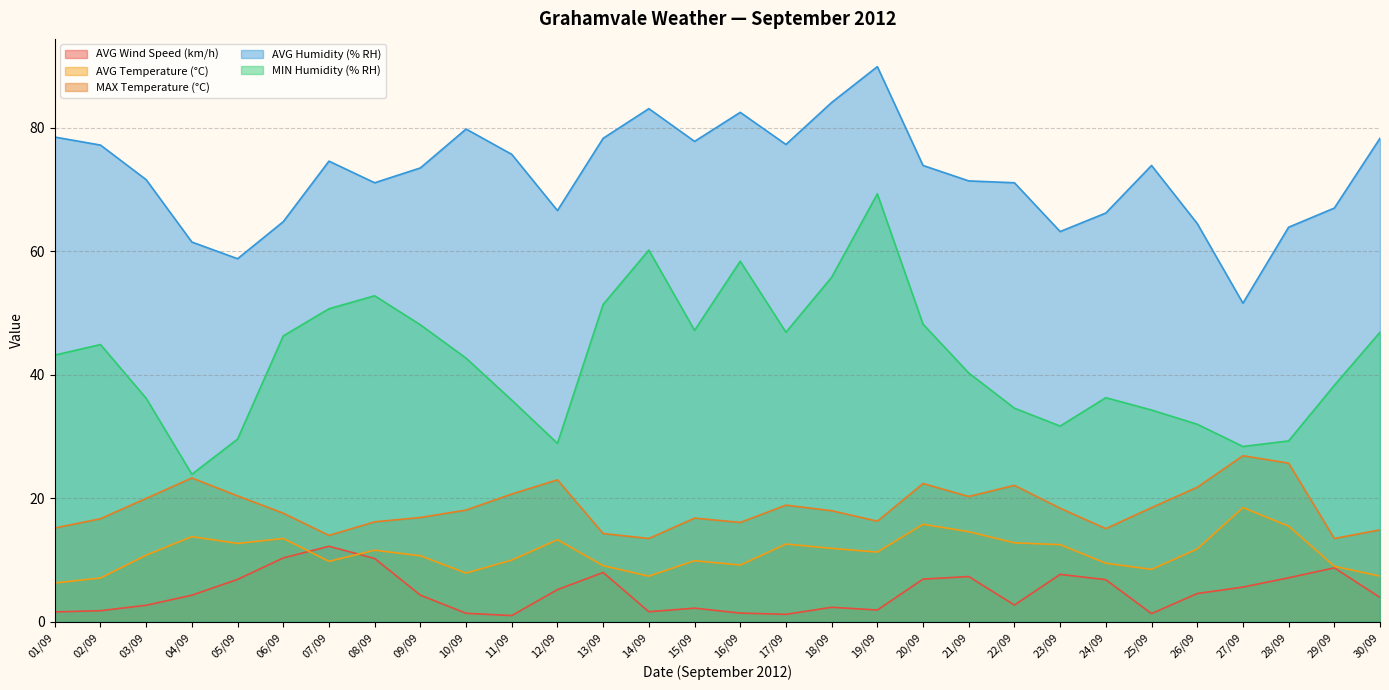

Reading left to right, list all the values displayed in this chart.

AVG Wind Speed (km/h): 01/09=1.6	02/09=1.8	03/09=2.7	04/09=4.3	05/09=6.9	06/09=10.3	07/09=12.2	08/09=10.3	09/09=4.3	10/09=1.4	11/09=1.0	12/09=5.2	13/09=8.0	14/09=1.6	15/09=2.2	16/09=1.4	17/09=1.2	18/09=2.4	19/09=1.9	20/09=6.9	21/09=7.3	22/09=2.7	23/09=7.7	24/09=6.8	25/09=1.3	26/09=4.6	27/09=5.6	28/09=7.1	29/09=8.8	30/09=4.0
AVG Temperature (°C): 01/09=6.3	02/09=7.1	03/09=10.8	04/09=13.8	05/09=12.7	06/09=13.5	07/09=9.8	08/09=11.6	09/09=10.7	10/09=7.9	11/09=10.0	12/09=13.3	13/09=9.1	14/09=7.4	15/09=9.9	16/09=9.2	17/09=12.6	18/09=11.9	19/09=11.3	20/09=15.8	21/09=14.6	22/09=12.8	23/09=12.5	24/09=9.5	25/09=8.5	26/09=11.8	27/09=18.5	28/09=15.5	29/09=9.0	30/09=7.4
MAX Temperature (°C): 01/09=15.2	02/09=16.7	03/09=20.0	04/09=23.3	05/09=20.4	06/09=17.6	07/09=14.0	08/09=16.2	09/09=16.9	10/09=18.1	11/09=20.7	12/09=23.0	13/09=14.3	14/09=13.5	15/09=16.8	16/09=16.1	17/09=18.9	18/09=18.0	19/09=16.3	20/09=22.4	21/09=20.3	22/09=22.1	23/09=18.4	24/09=15.1	25/09=18.5	26/09=21.8	27/09=26.9	28/09=25.7	29/09=13.5	30/09=14.9
AVG Humidity (% RH): 01/09=78.5	02/09=77.2	03/09=71.6	04/09=61.5	05/09=58.8	06/09=64.8	07/09=74.6	08/09=71.1	09/09=73.5	10/09=79.8	11/09=75.7	12/09=66.6	13/09=78.3	14/09=83.1	15/09=77.8	16/09=82.5	17/09=77.3	18/09=84.1	19/09=89.9	20/09=73.9	21/09=71.4	22/09=71.1	23/09=63.2	24/09=66.2	25/09=73.9	26/09=64.5	27/09=51.6	28/09=63.9	29/09=67.0	30/09=78.3
MIN Humidity (% RH): 01/09=43.2	02/09=44.9	03/09=36.2	04/09=23.9	05/09=29.6	06/09=46.3	07/09=50.7	08/09=52.8	09/09=48.1	10/09=42.7	11/09=35.9	12/09=28.9	13/09=51.4	14/09=60.2	15/09=47.2	16/09=58.4	17/09=46.9	18/09=55.8	19/09=69.3	20/09=48.2	21/09=40.3	22/09=34.6	23/09=31.7	24/09=36.3	25/09=34.3	26/09=32.0	27/09=28.4	28/09=29.3	29/09=38.3	30/09=46.9